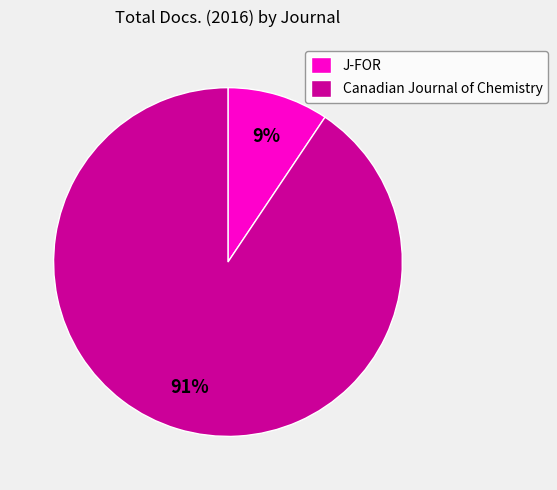

Rank the categories by value from lowest to highest.

J-FOR, Canadian Journal of Chemistry